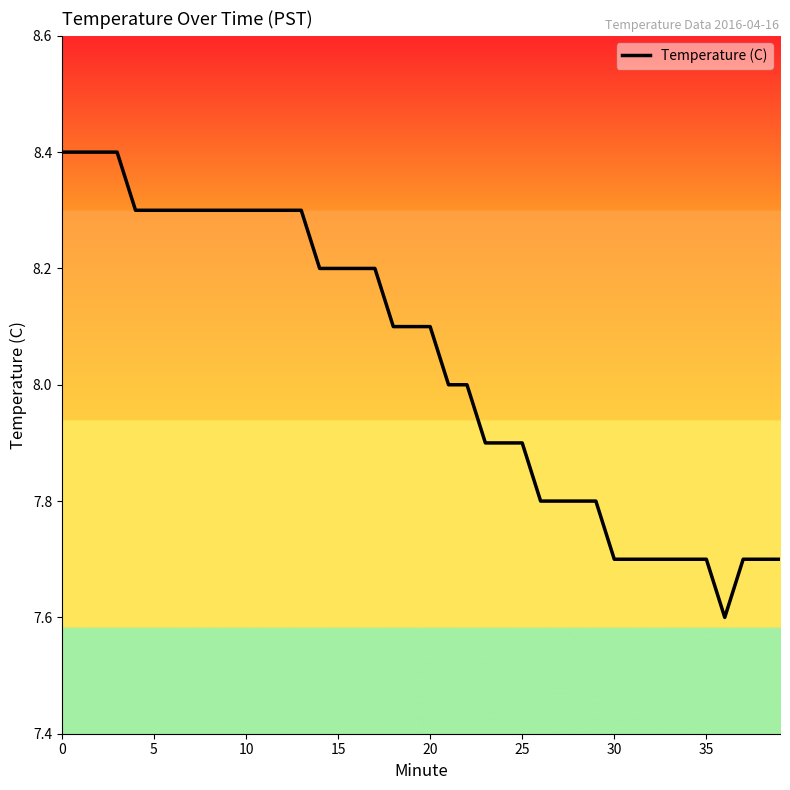

What is the greatest value displayed?

8.4